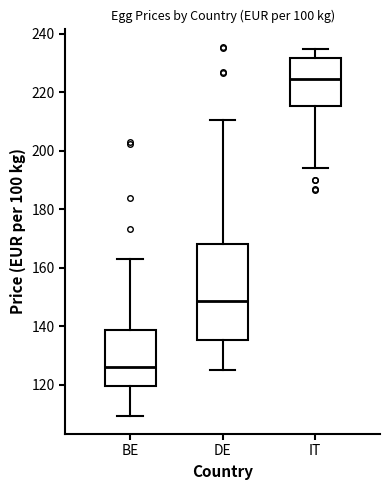

Which box is the tallest, from its lower edge to its upper edge?

DE